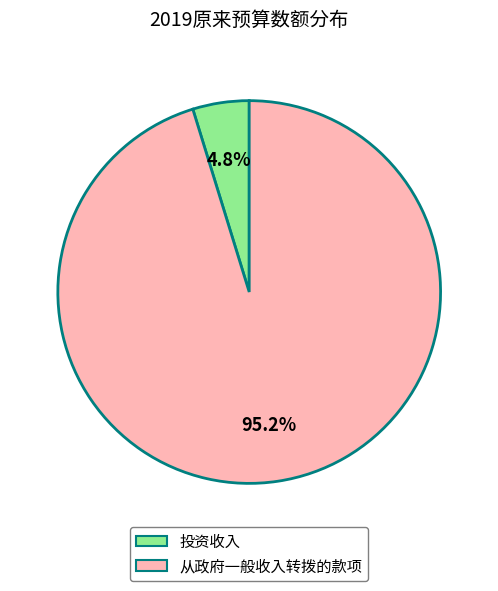

How many slices are in this pie chart?

2